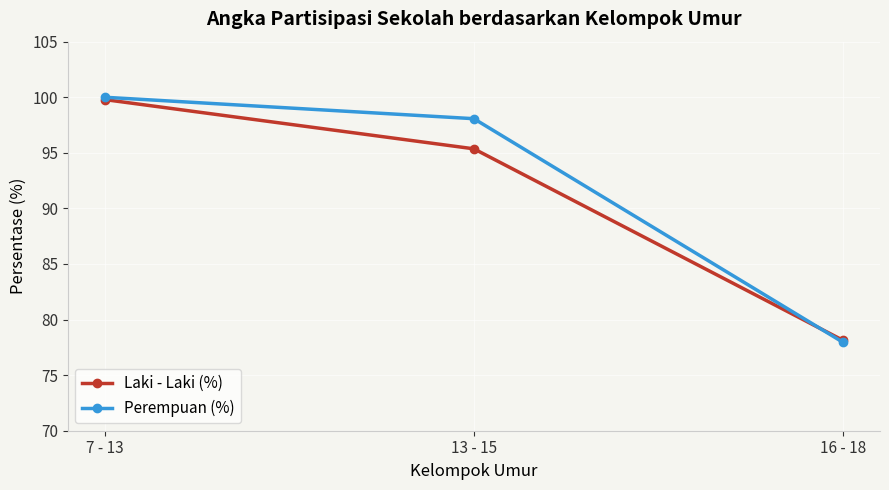

True or false: Perempuan (%) has a value of 100.0 at 7 - 13.

True